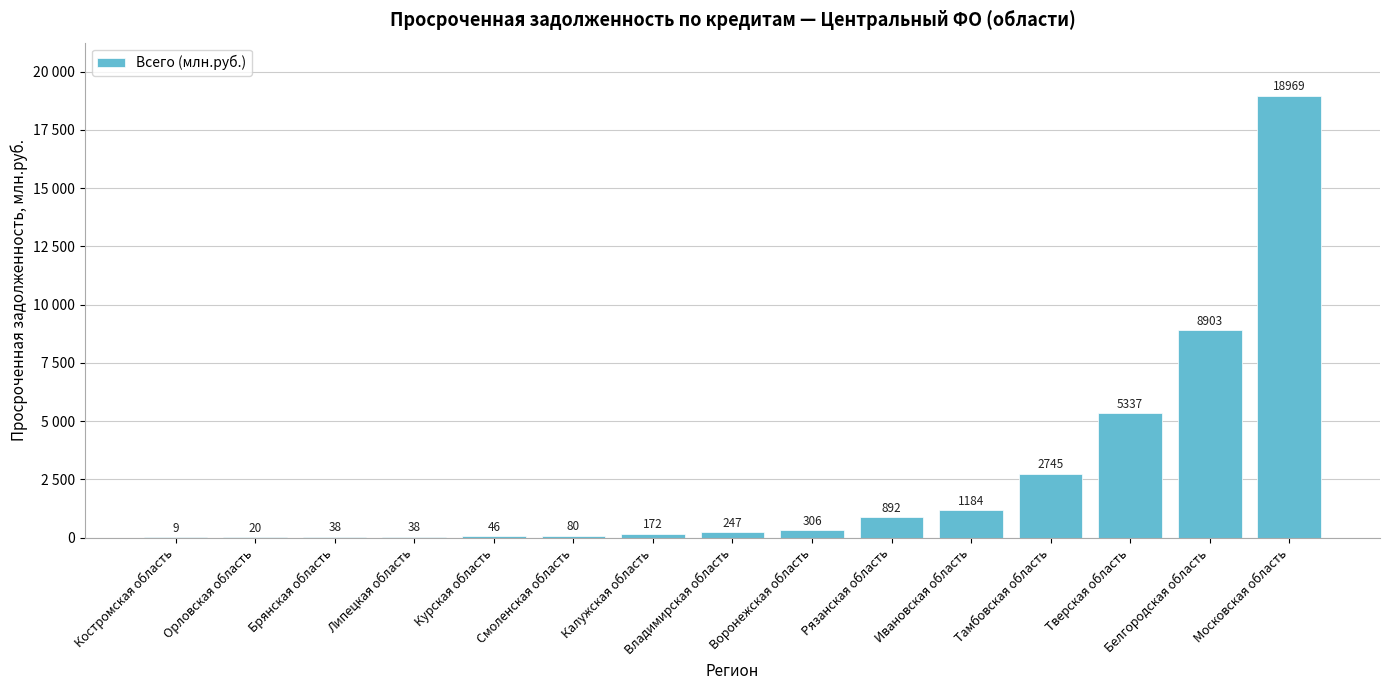

What is the difference between the second highest and second lowest values?

8883